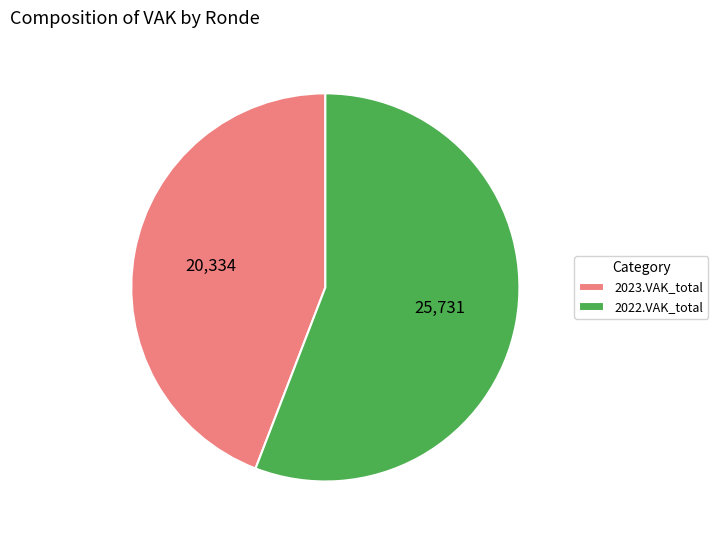

Rank the categories by value from lowest to highest.

2023.VAK_total, 2022.VAK_total